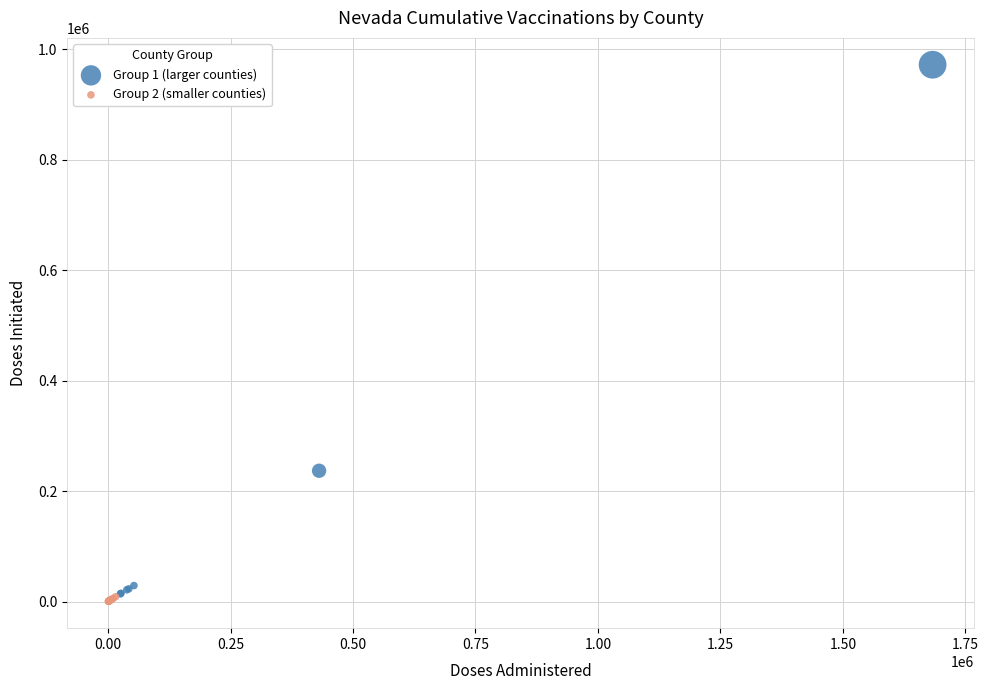

Which series has the largest Y range (max minus min)?

Group 1 (larger counties)